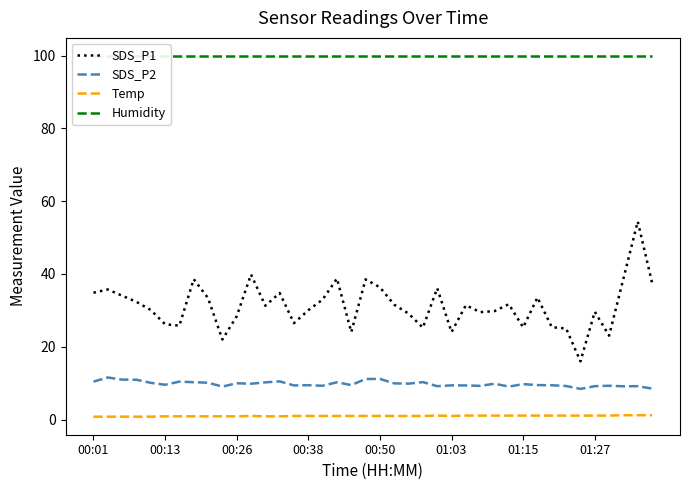

True or false: SDS_P1 and Temp intersect in this chart.

False